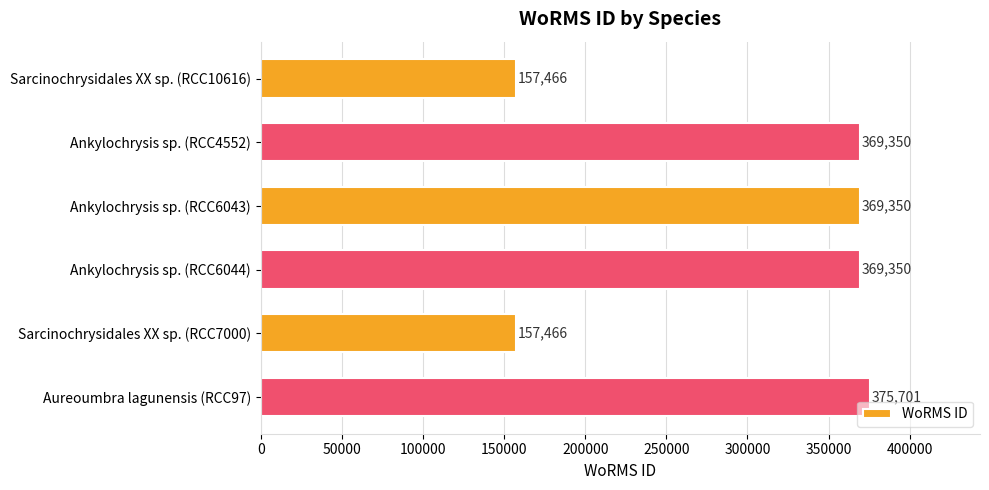

What is the approximate value at Aureoumbra lagunensis (RCC97)?

375701